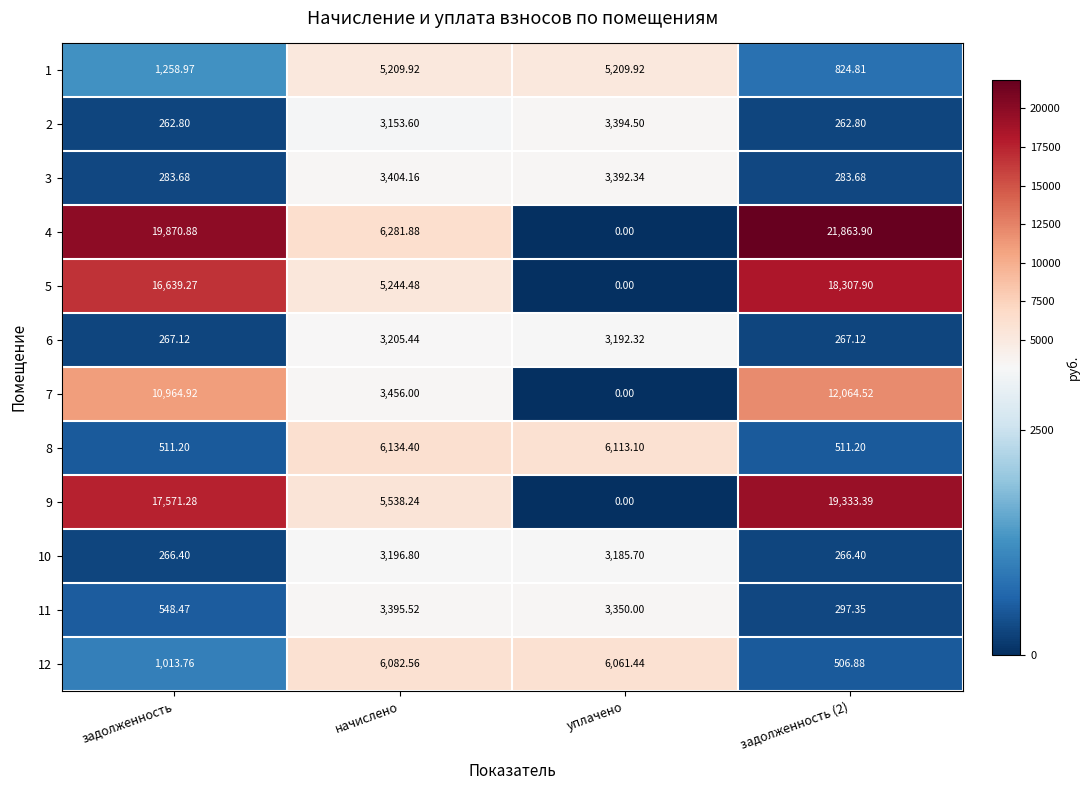

Where is 12 nearest to the value 3294?

задолженность